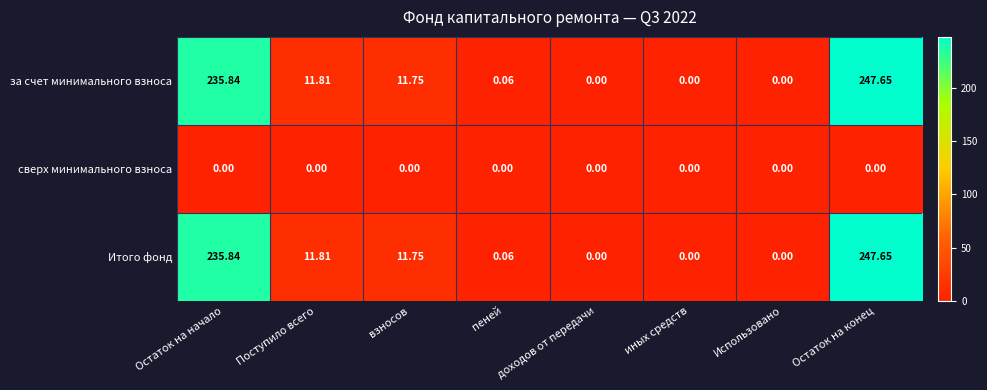

How many series are shown in this chart?

3